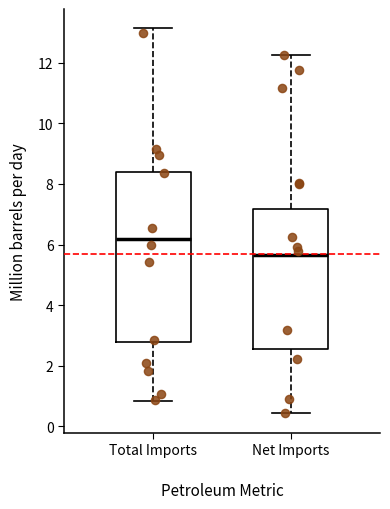

Reading left to right, transcribe this box plot: for each box, give where its median line is, the range the box spans, and where its two whiskers end, as read against the y-axis. The values are not printed on the chart, so give them approximately, as read against the axis.

Total Imports: median 6.2, box 2.8 to 8.4, whiskers 0.8 to 13.2
Net Imports: median 5.6, box 2.6 to 7.2, whiskers 0.4 to 12.2